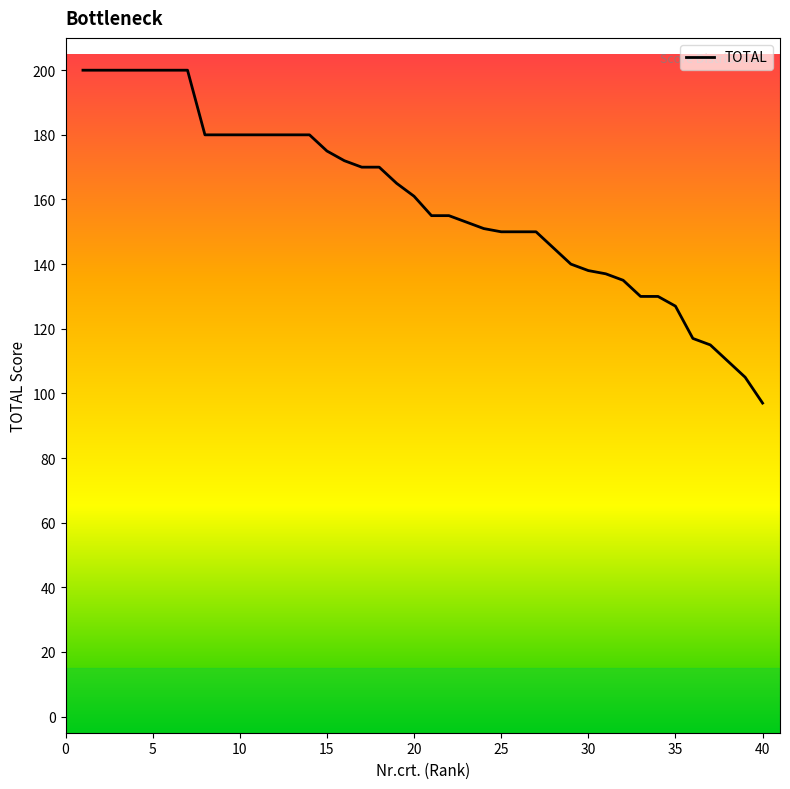

What is the greatest value displayed?

200